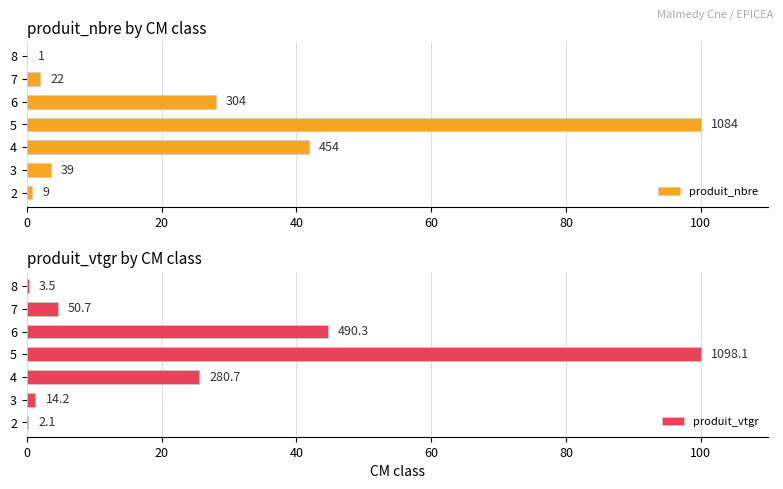

What is the value of the produit_vtgr bar at the 3rd from the left?

25.6